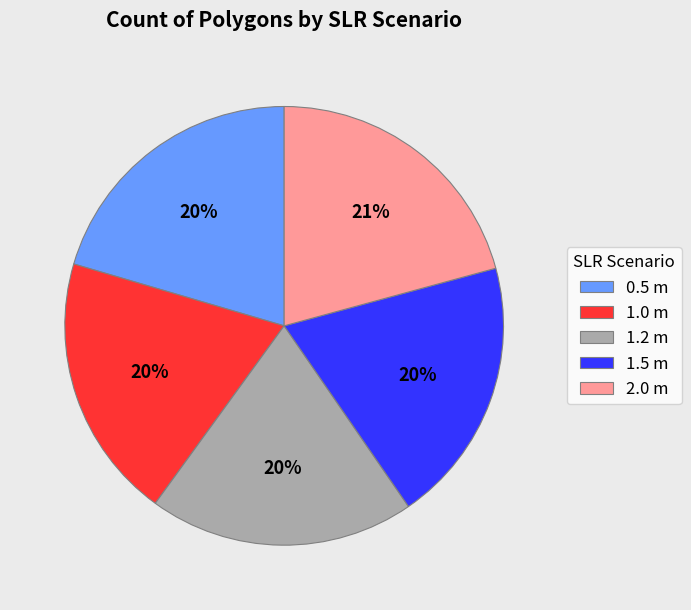

Between 1.5 m and 2.0 m, which is larger?

2.0 m